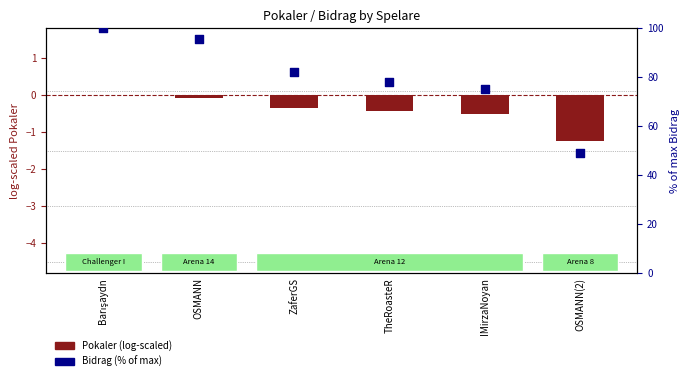

Which series has the largest Y range (max minus min)?

Bidrag %